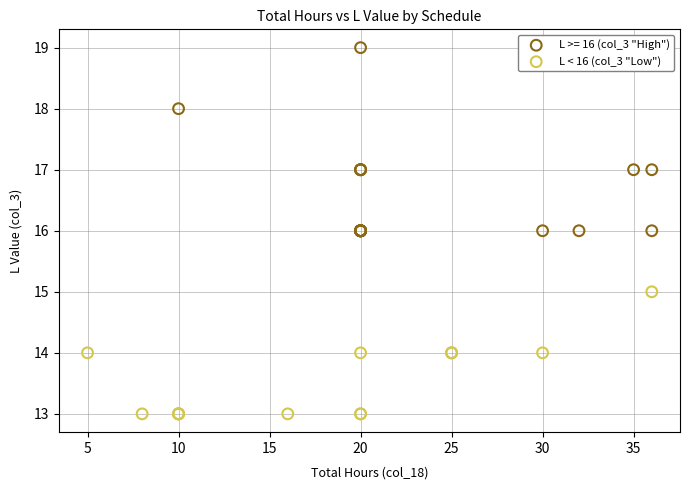

Which series reaches the maximum Y coordinate?

L >= 16 (col_3 "High")